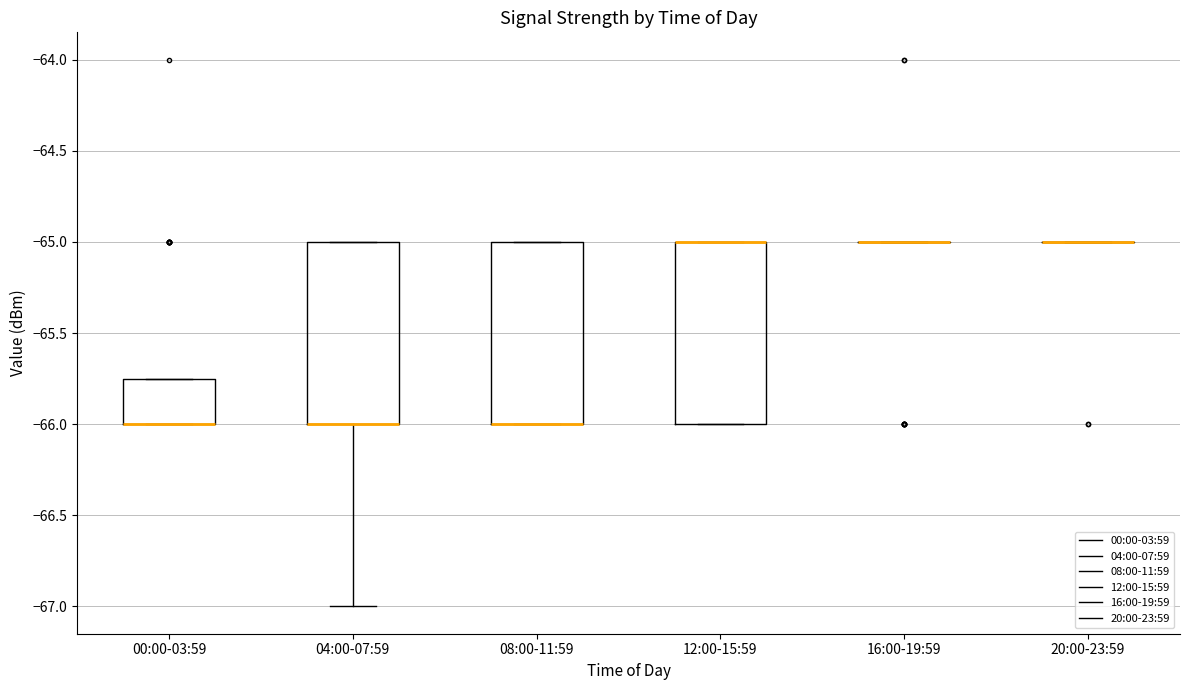

Where is the lower edge of the box for 12:00-15:59 on the y-axis? The values are not printed on the chart, so give them approximately, as read against the axis.

-66.00